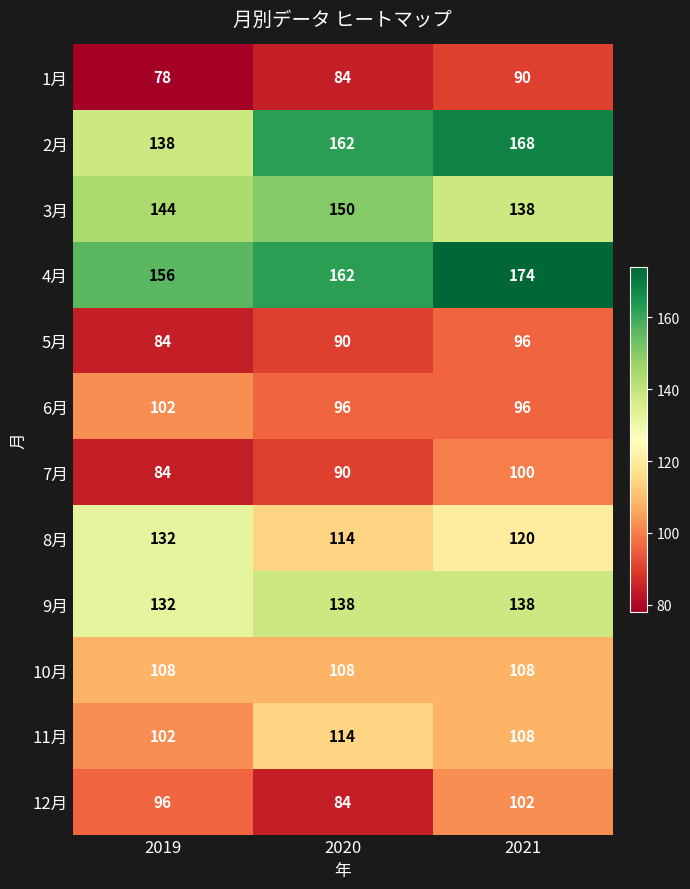

What is the sum of all 11月 values?

324